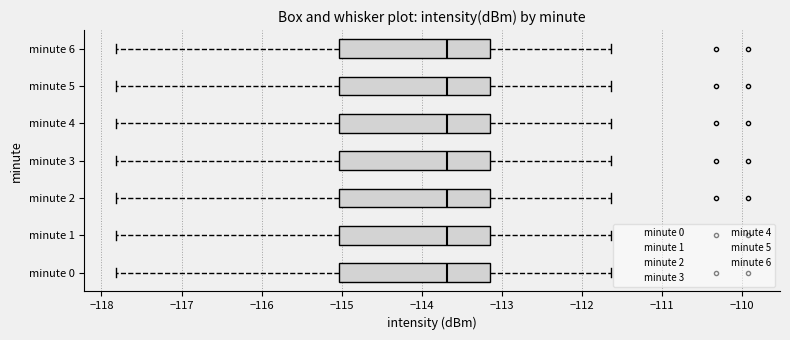

Reading bottom to top, read every box against the x-axis: the position of its median line, the range the box covers, and the ends of its whiskers. The values are not printed on the chart, so give them approximately, as read against the axis.

minute 0: median -113.7, box -115.0 to -113.1, whiskers -117.8 to -111.6
minute 1: median -113.7, box -115.0 to -113.1, whiskers -117.8 to -111.6
minute 2: median -113.7, box -115.0 to -113.1, whiskers -117.8 to -111.6
minute 3: median -113.7, box -115.0 to -113.1, whiskers -117.8 to -111.6
minute 4: median -113.7, box -115.0 to -113.1, whiskers -117.8 to -111.6
minute 5: median -113.7, box -115.0 to -113.1, whiskers -117.8 to -111.6
minute 6: median -113.7, box -115.0 to -113.1, whiskers -117.8 to -111.6